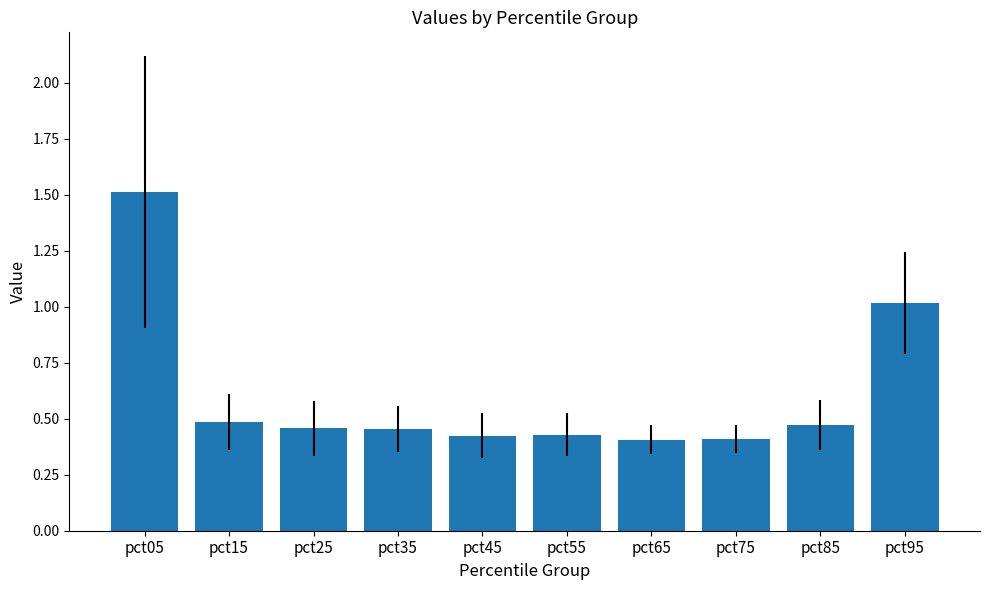

The chart shows a value of 0.2 at pct45. True or false?

False